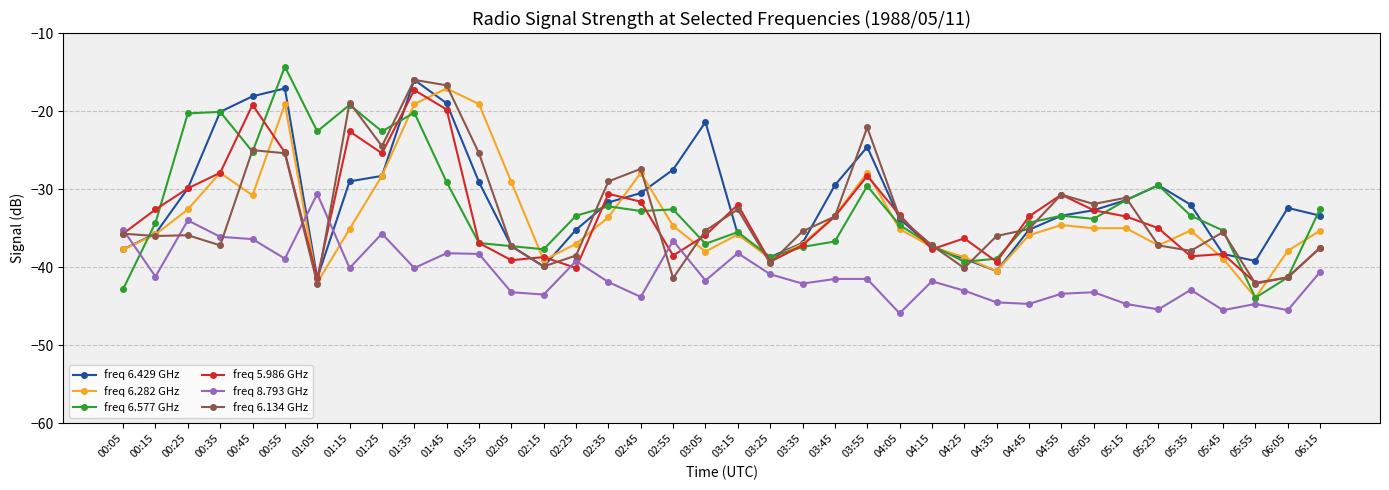

What is the sum of all freq 8.793 GHz values?

-1554.7